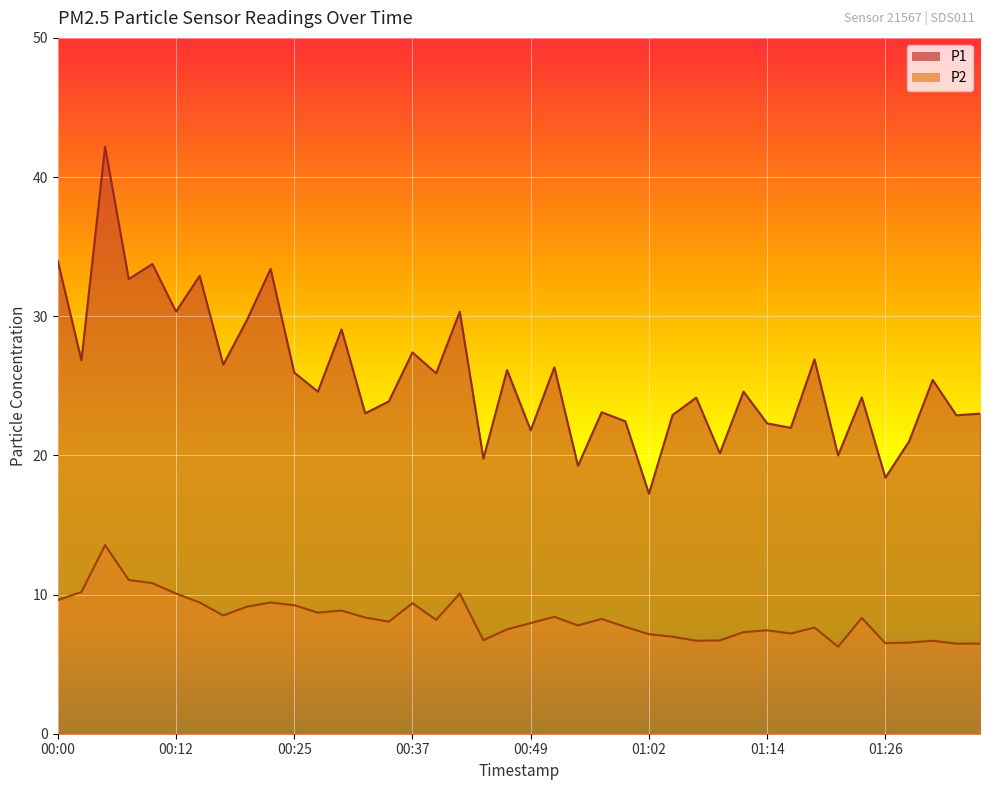

At which category does P1 reach its first local valley?

00:02